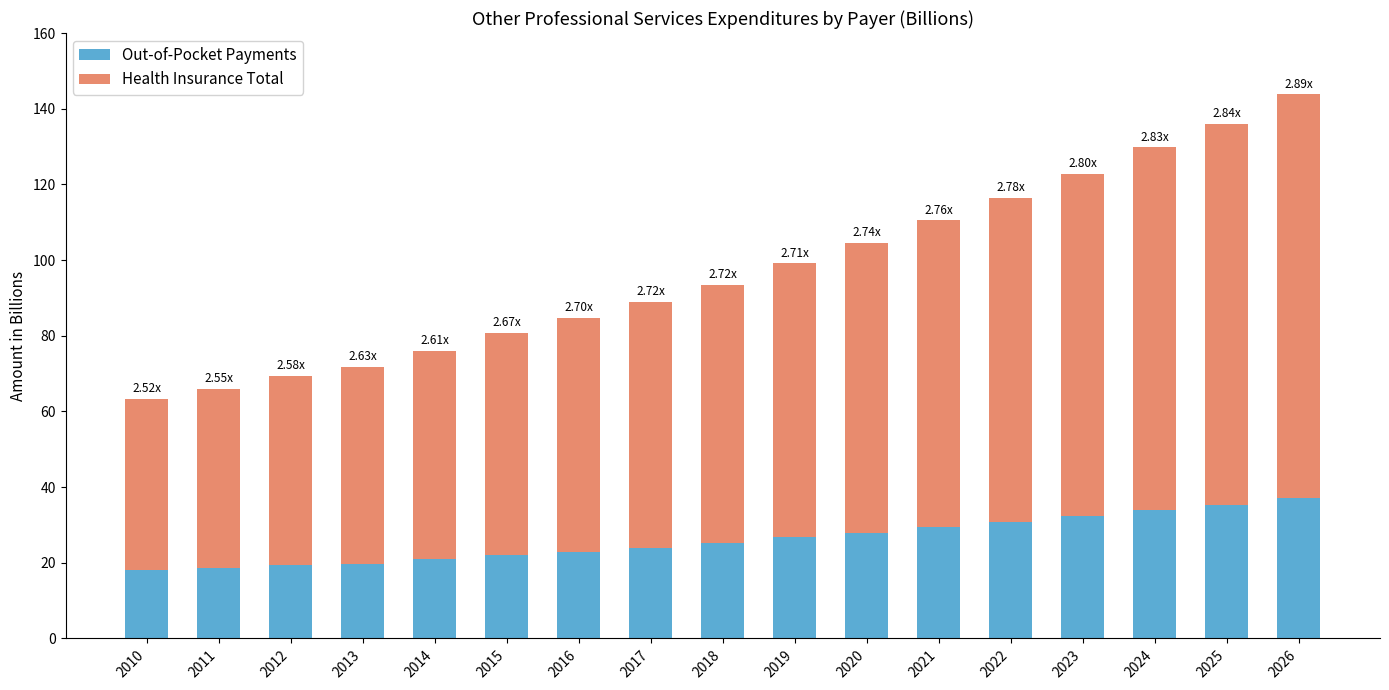

What is the total value across all series at 2017?

88.9